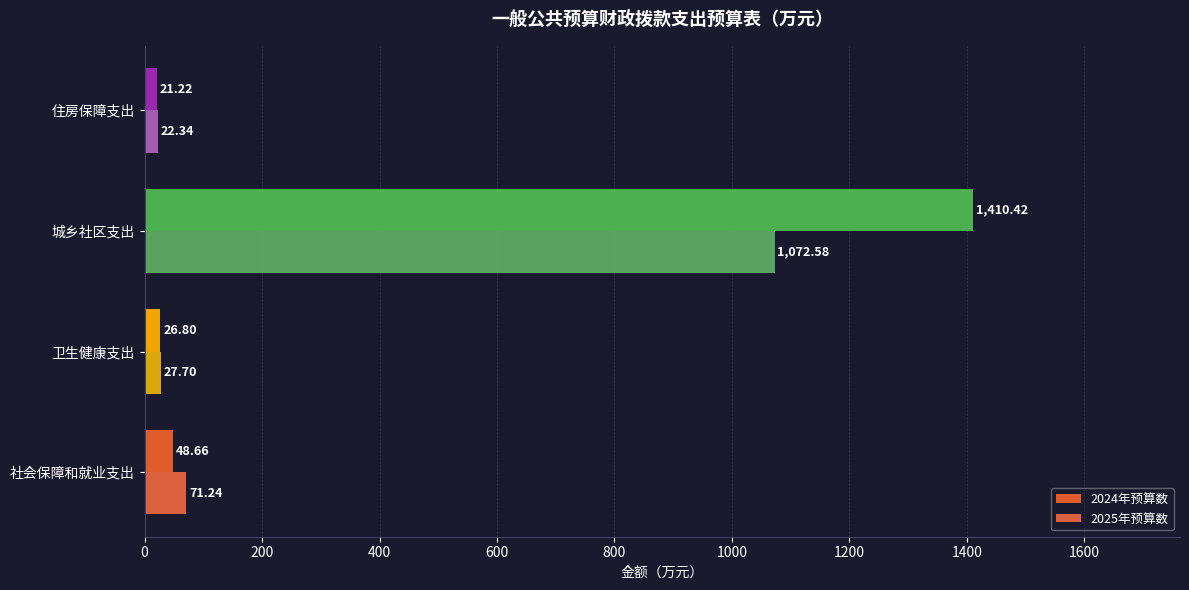

At which category does the chart reach its minimum across all series?

住房保障支出